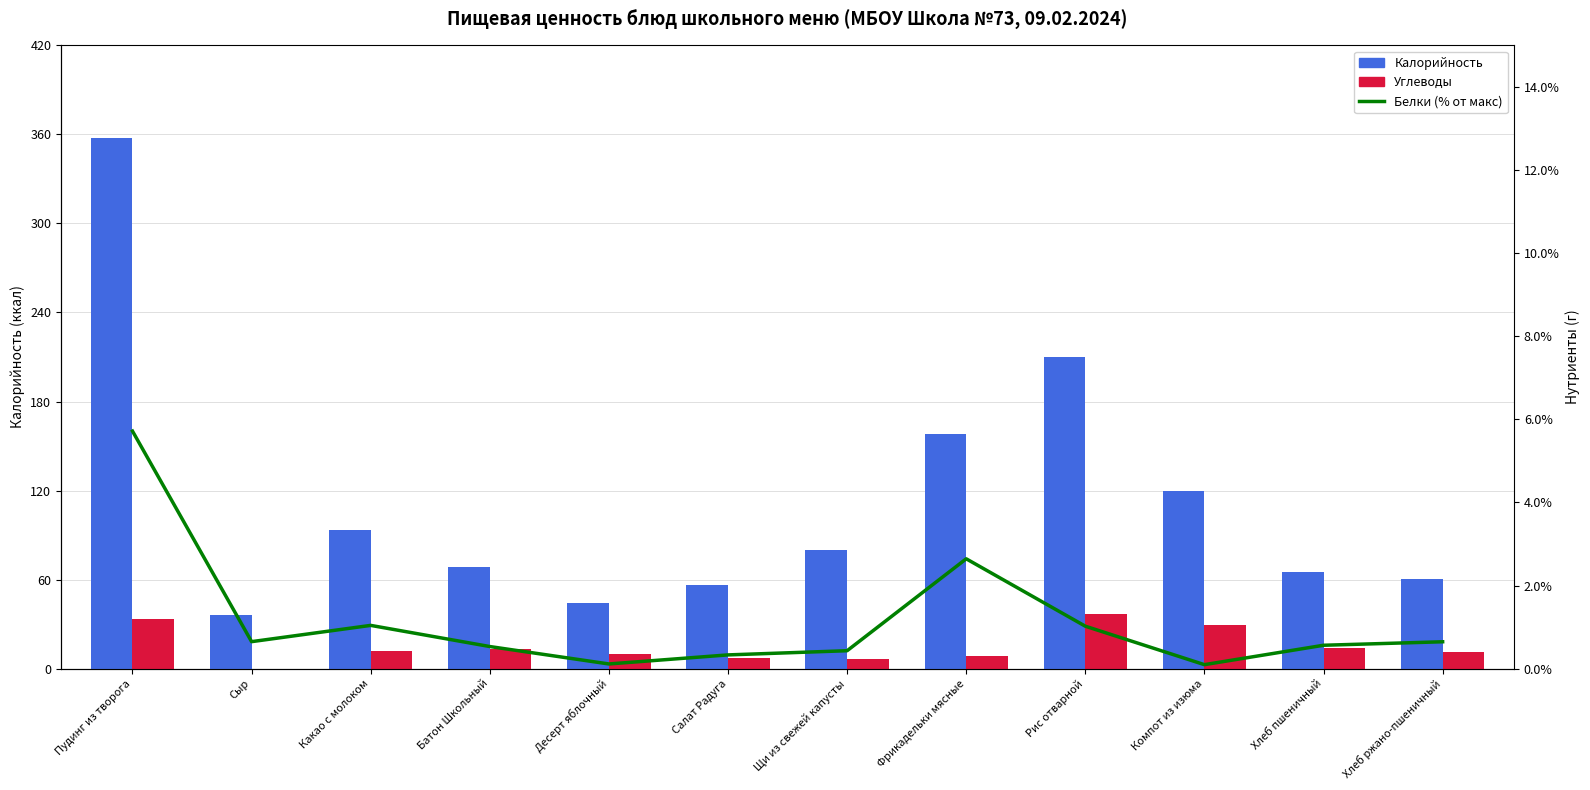

What is the total value across all series at Компот из изюма?

149.6